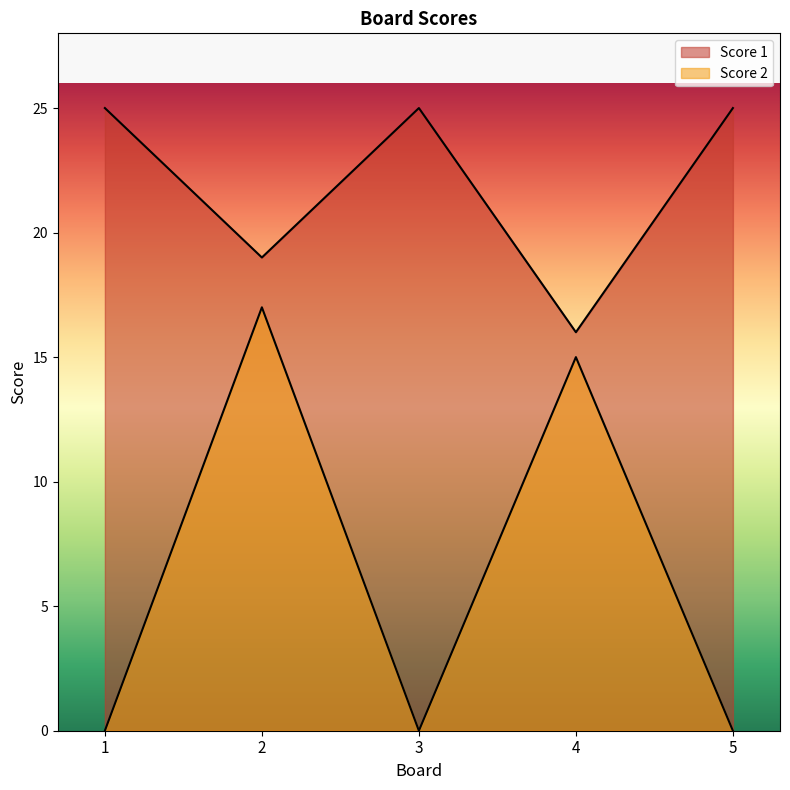

How many positive values does the Score 2 series have?

2